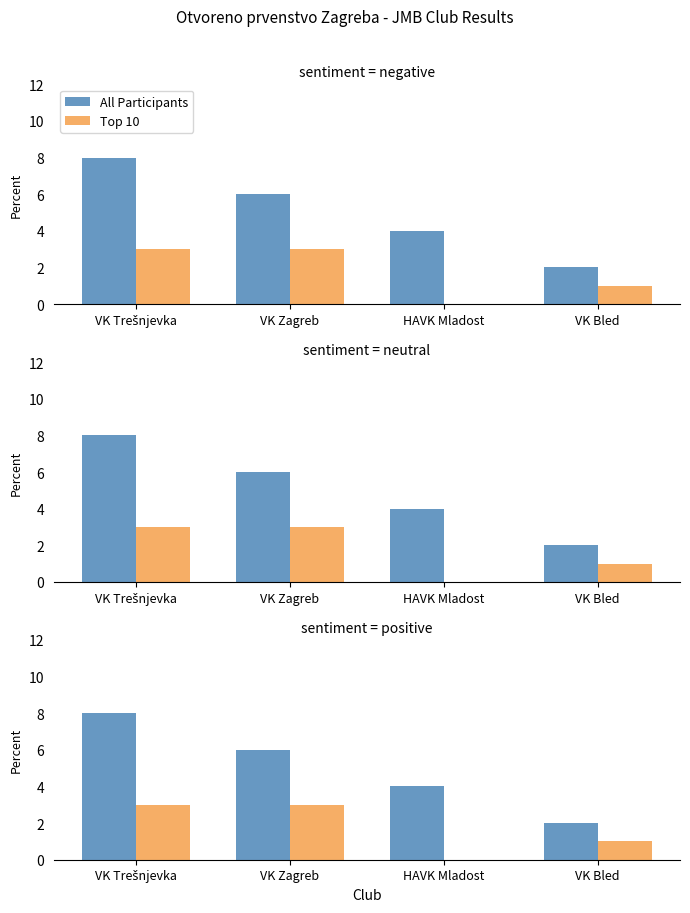

What is the difference between the maximum and minimum values in the All Participants series?

6